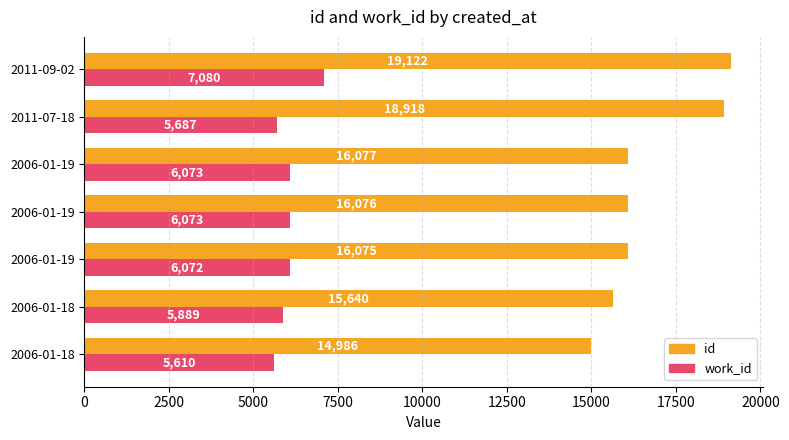

What are all the series names shown in the legend?

id, work_id